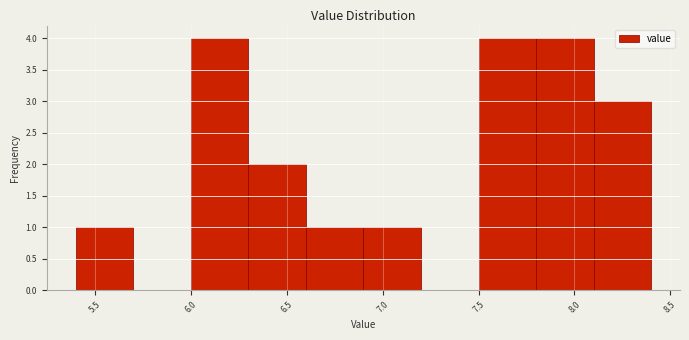

Reading left to right, list every bar in this chart as the range it spans on the x-axis followed by its height. The values are not printed on the chart, so give them approximately, as read against the axis.

5.4 to 5.7: 1
5.7 to 6.0: 0
6.0 to 6.3: 4
6.3 to 6.6: 2
6.6 to 6.9: 1
6.9 to 7.2: 1
7.2 to 7.5: 0
7.5 to 7.8: 4
7.8 to 8.1: 4
8.1 to 8.4: 3